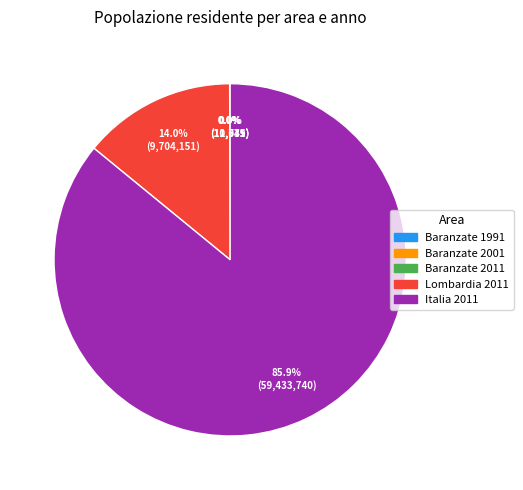

Is there any slice that represents more than half of the pie?

Yes